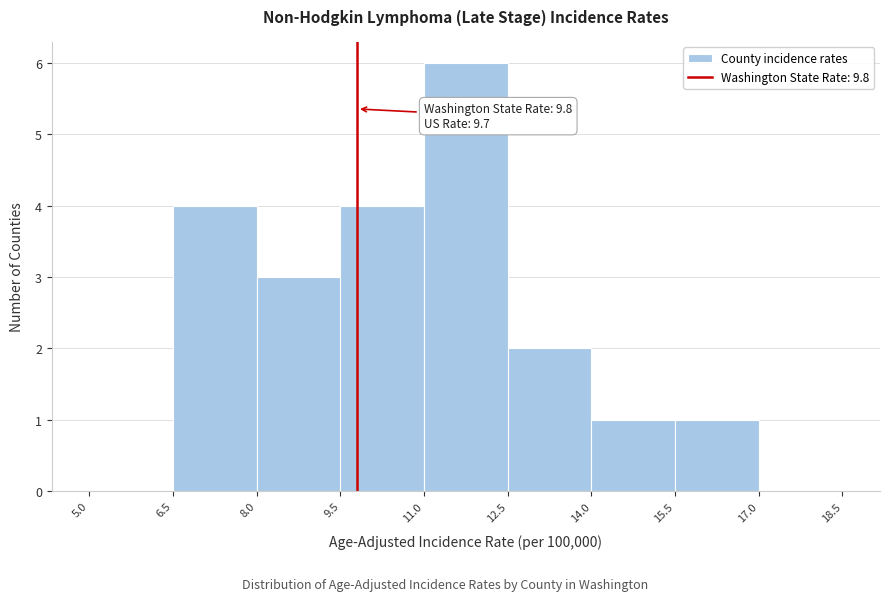

Over which range of the x-axis is the bar tallest?

11.0 to 12.5